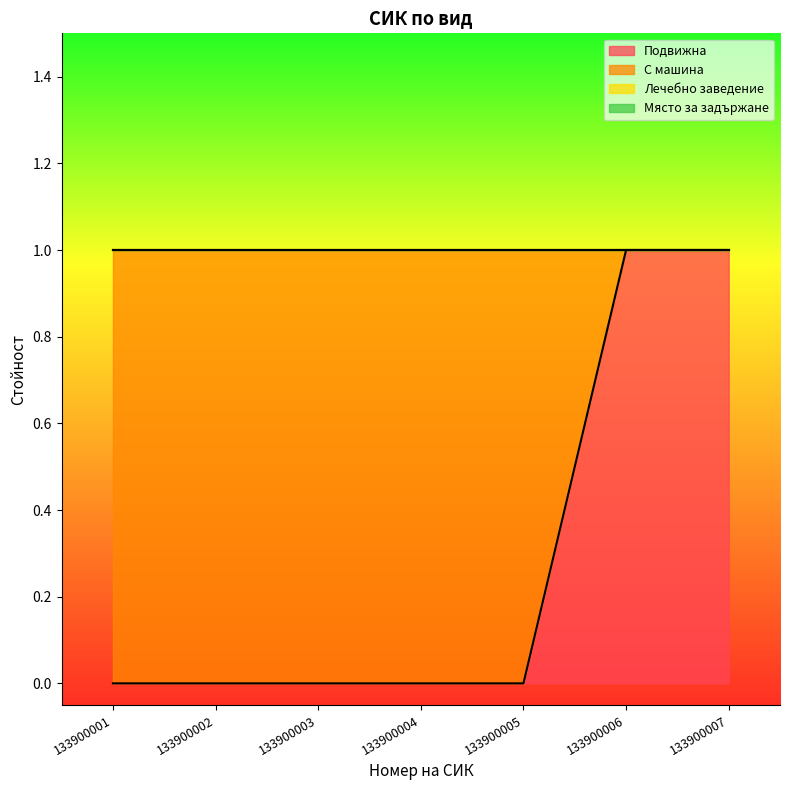

Rank the categories by Подвижна value from highest to lowest.

133900006, 133900007, 133900001, 133900002, 133900003, 133900004, 133900005